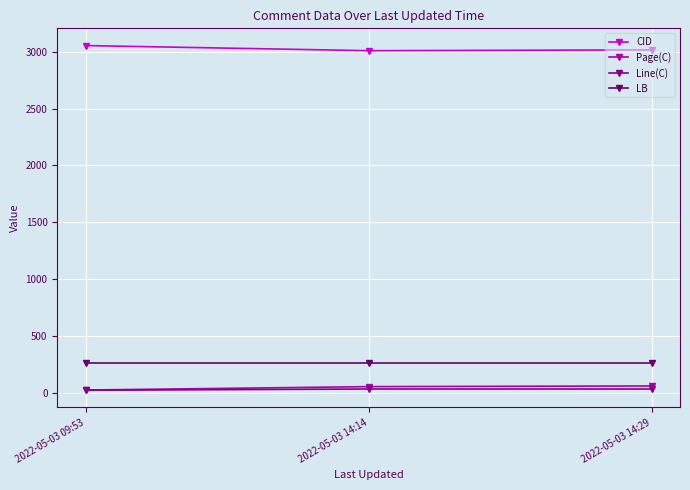

Count the number of categories in the chart.

3